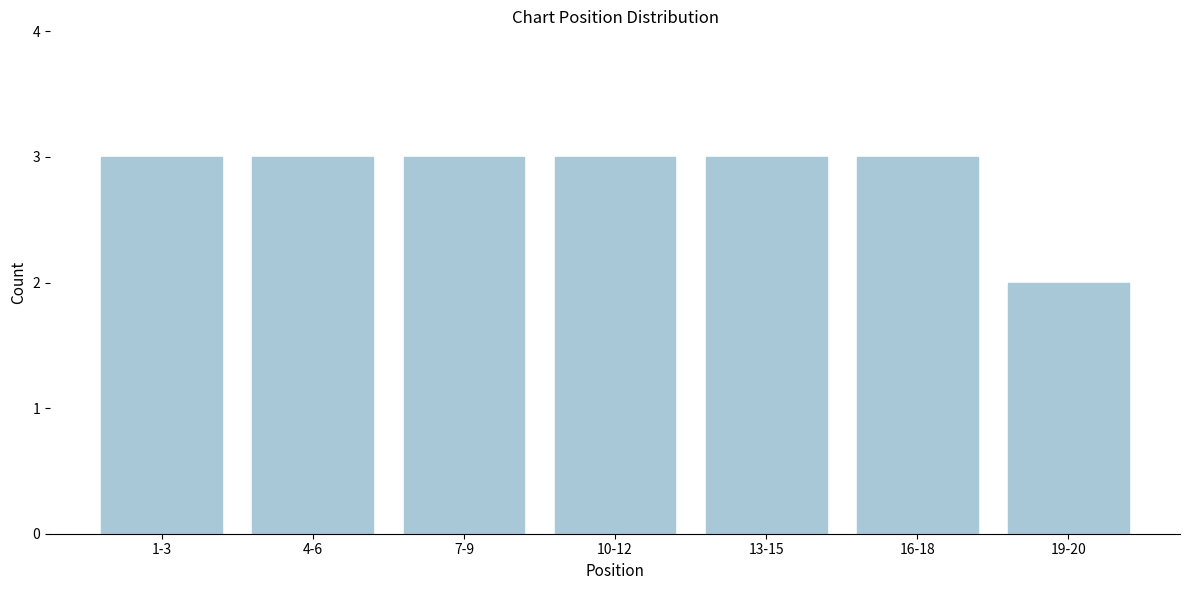

Reading left to right, what are all the values shown in this chart?

3	3	3	3	3	3	2